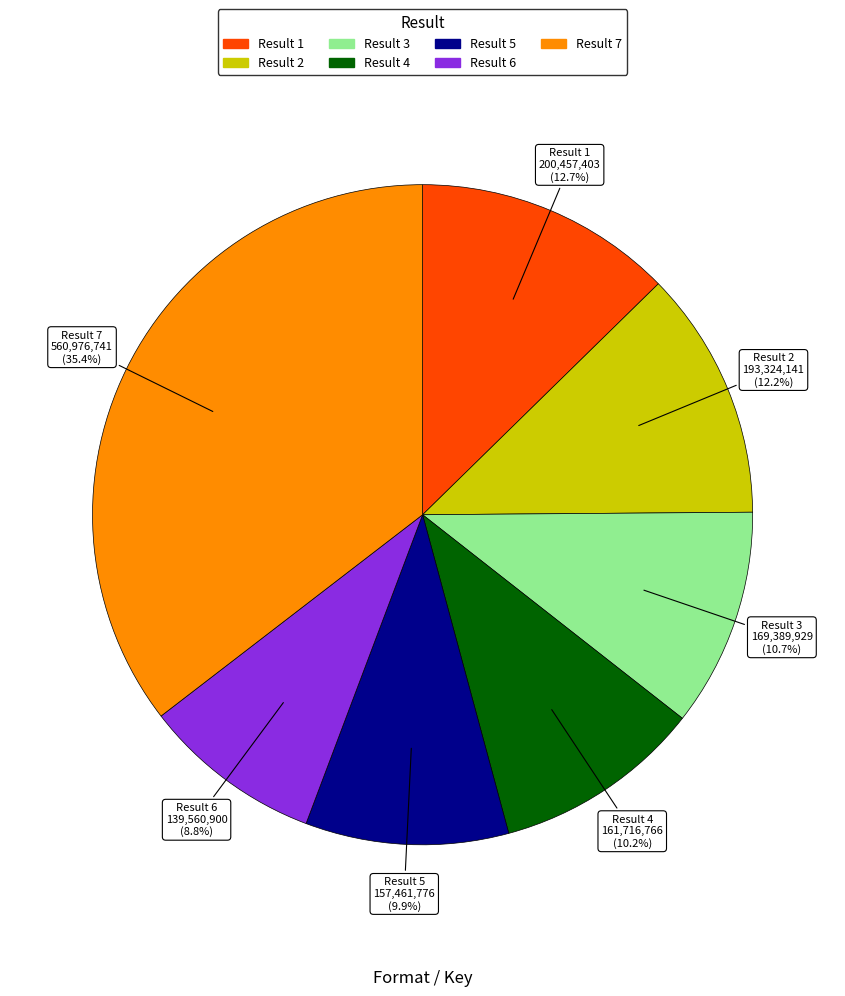

Is there any slice that represents more than half of the pie?

No